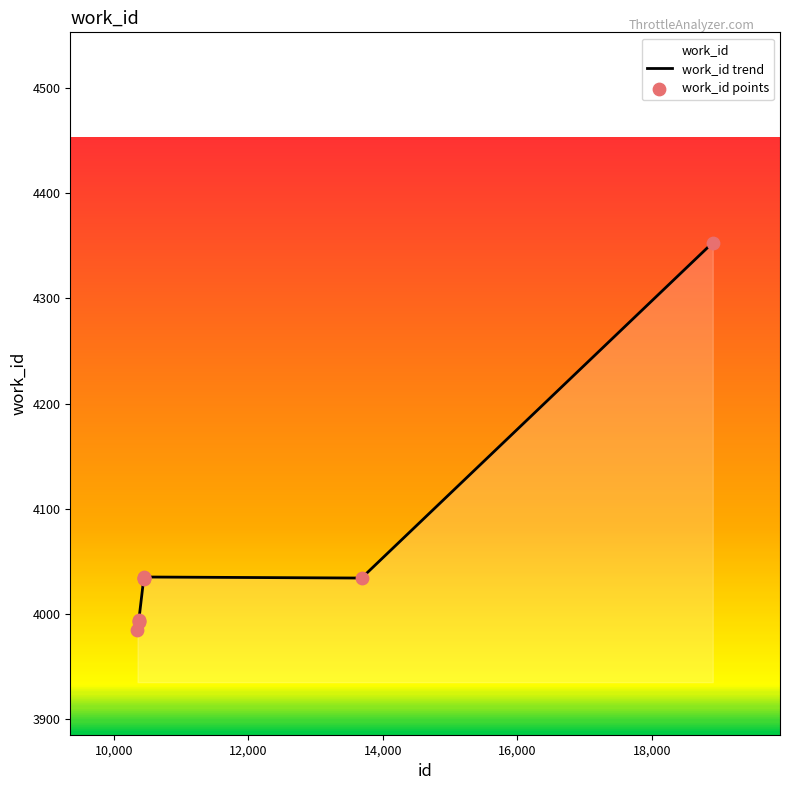

Between 10442 and 10444, which is larger?

10444